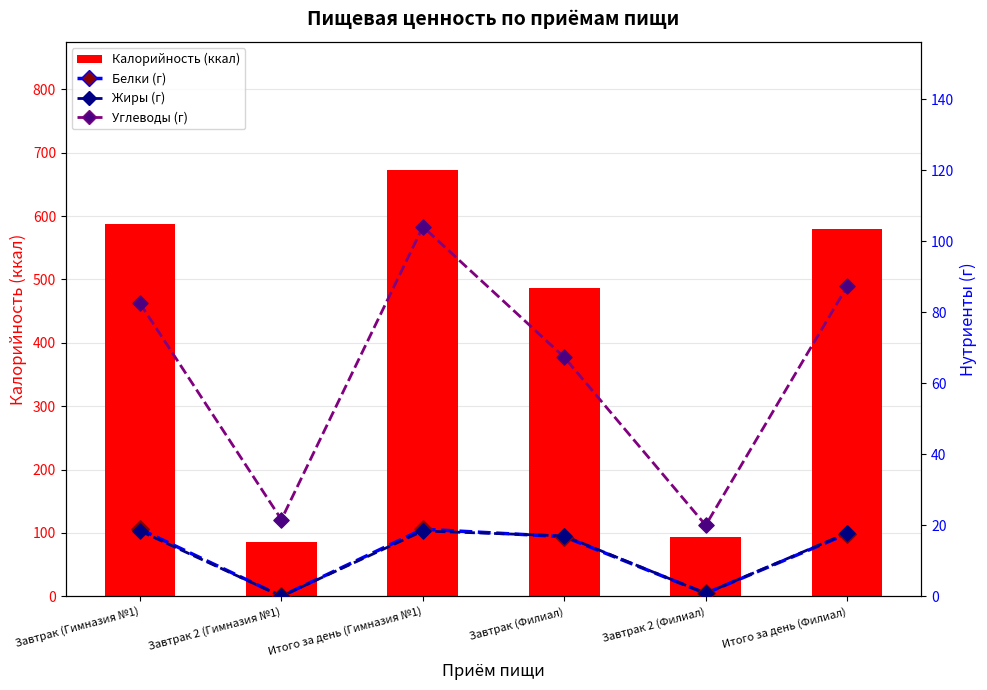

Which series has the largest total across all categories?

Калорийность